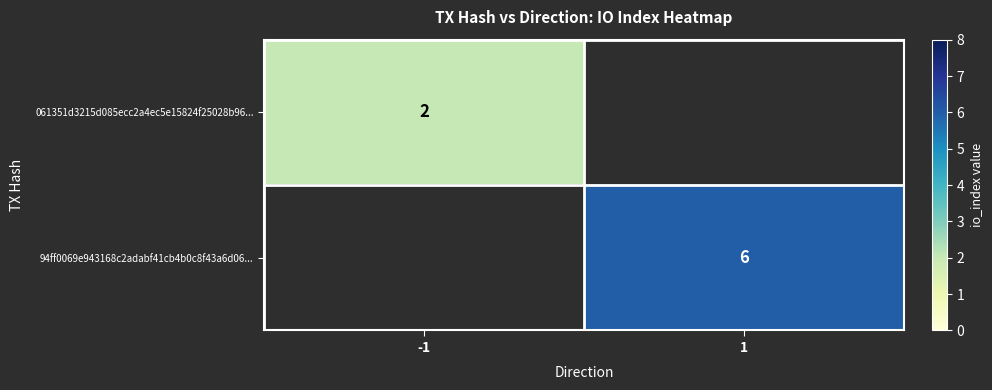

Is it true that 061351d3215d085ecc2a4ec5e15824f25028b96... equals 2 at -1?

True